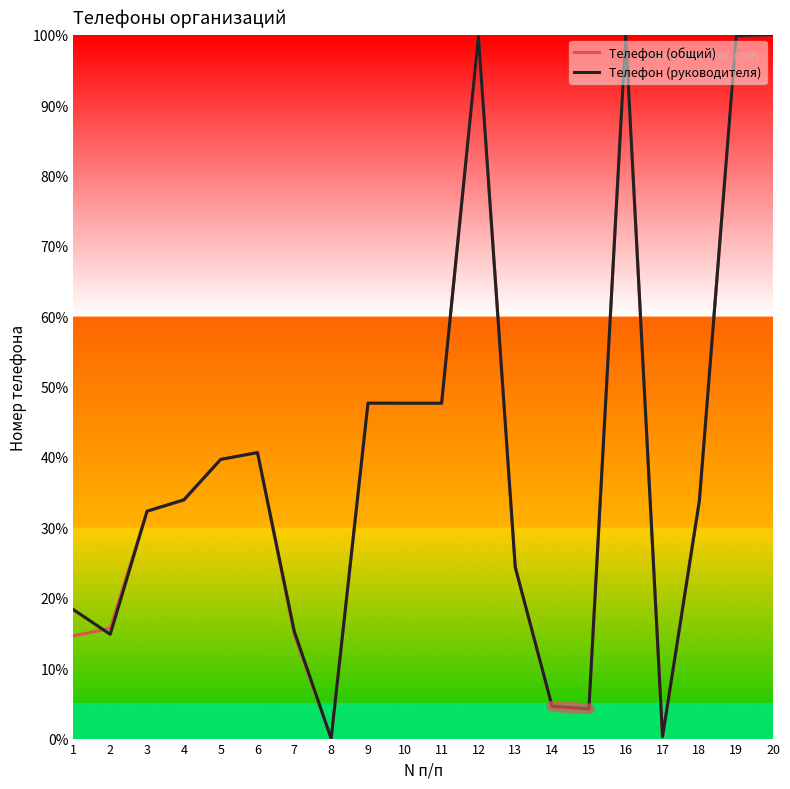

What is the total value across all series at 14?

9.2